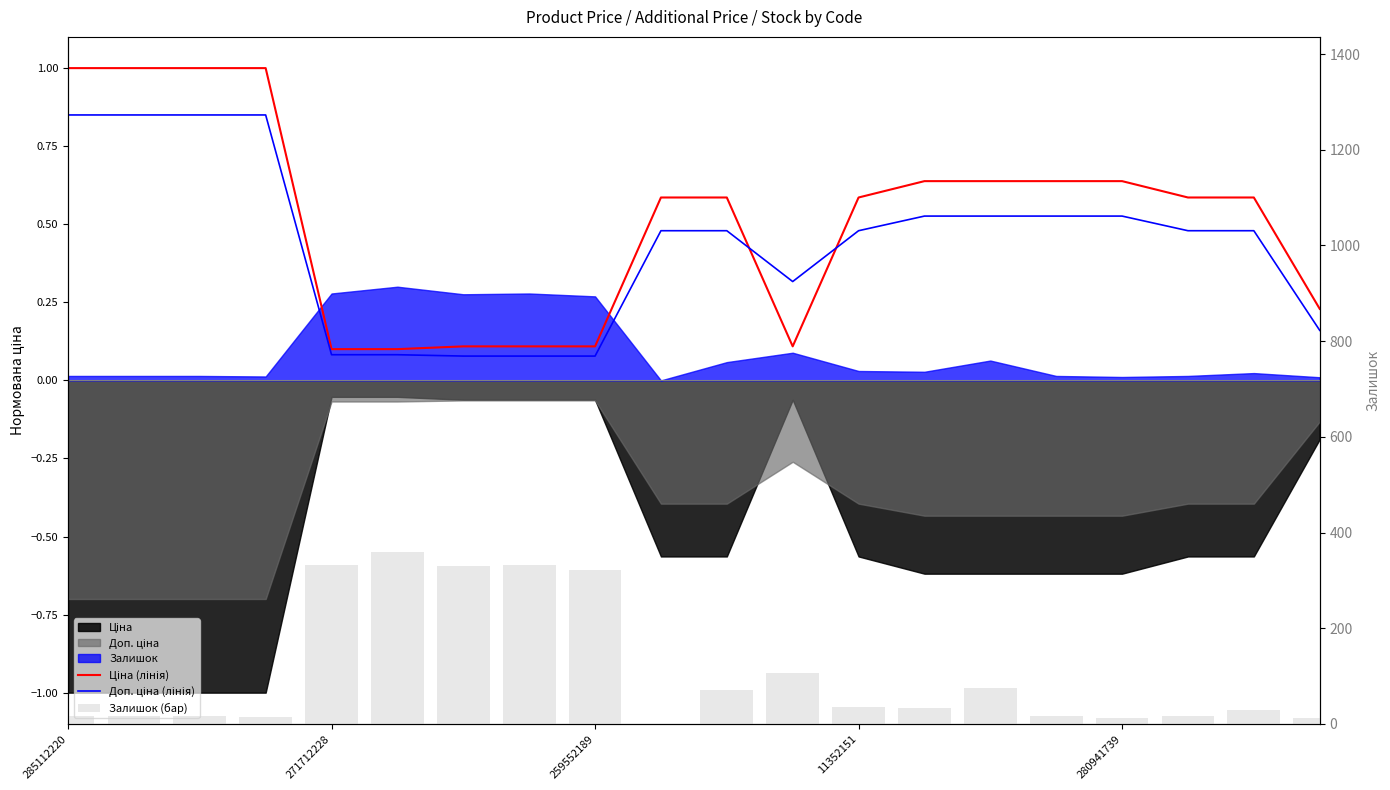

What is the value of the Ціна (лінія) bar at the 14th from the left?

0.6